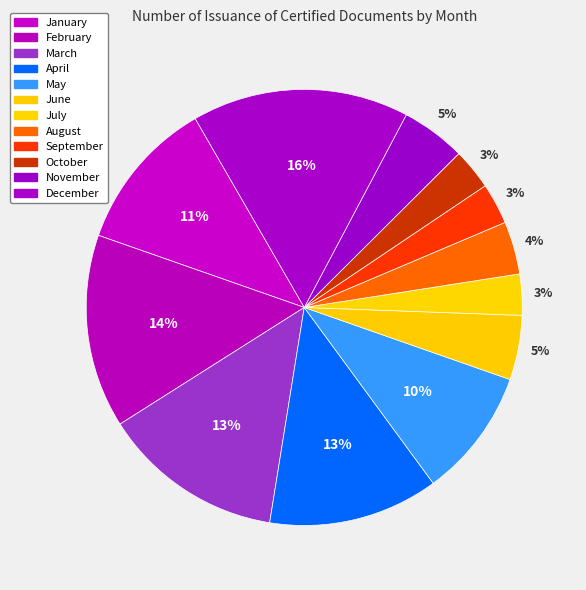

The July slice represents 16% of the pie. True or false?

False